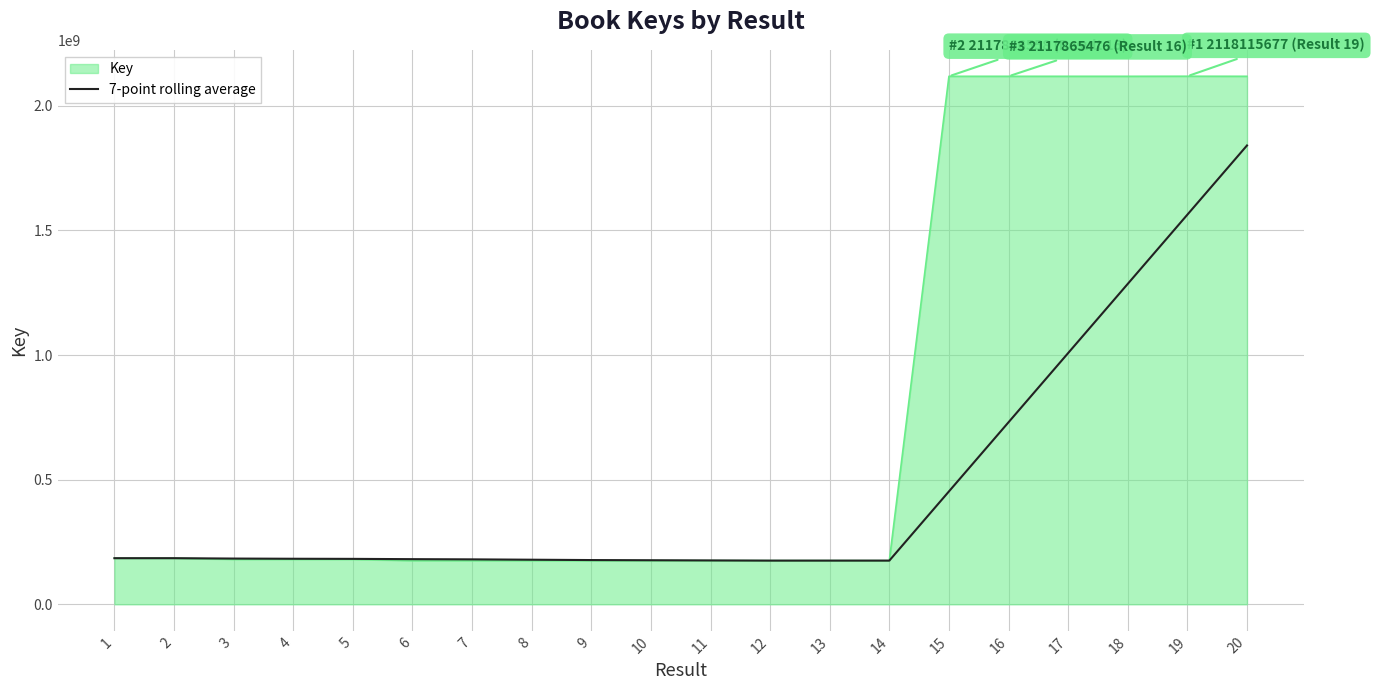

Which series has the widest spread of values?

Key